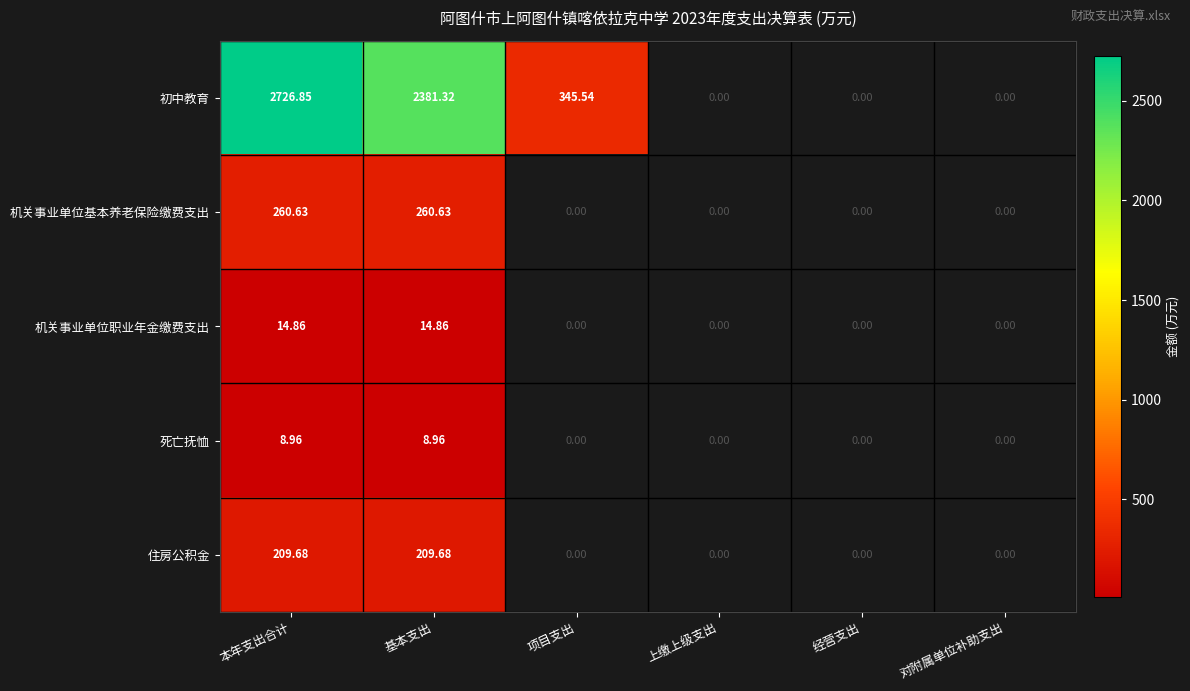

At 基本支出, list the series in order from smallest to largest.

死亡抚恤, 机关事业单位职业年金缴费支出, 住房公积金, 机关事业单位基本养老保险缴费支出, 初中教育